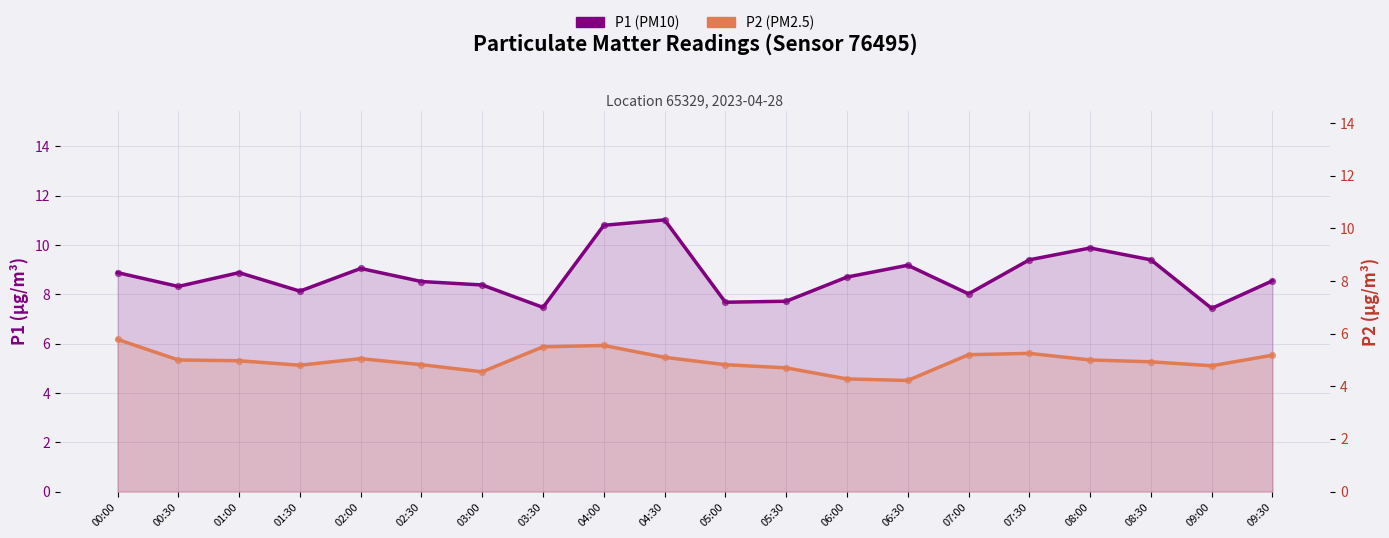

Is the value of P2 (PM2.5) at 05:30 greater than the value of P1 (PM10) at 03:30?

No